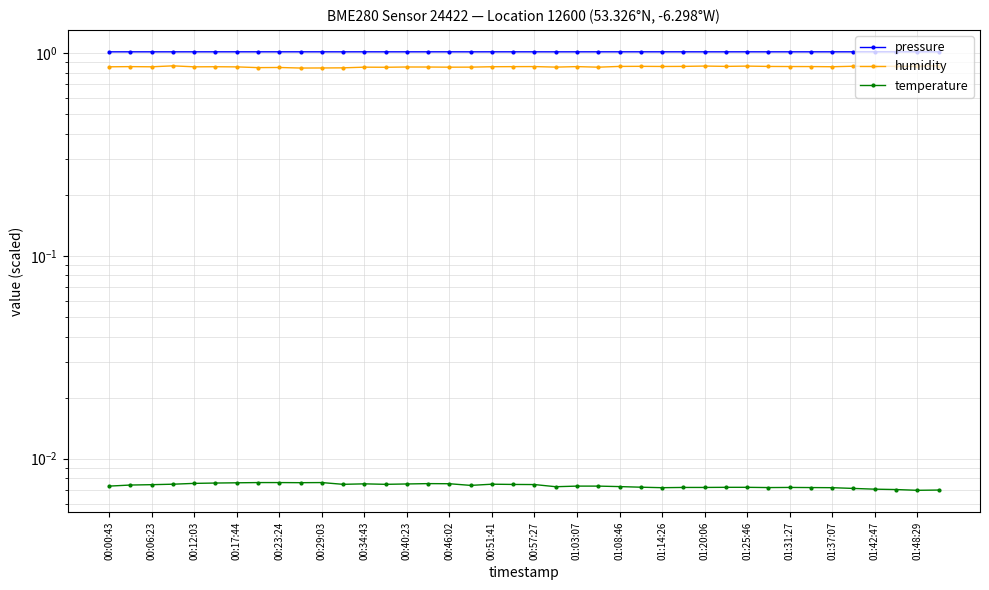

Between 00:51:41 and 22, which series saw the biggest shift?

humidity